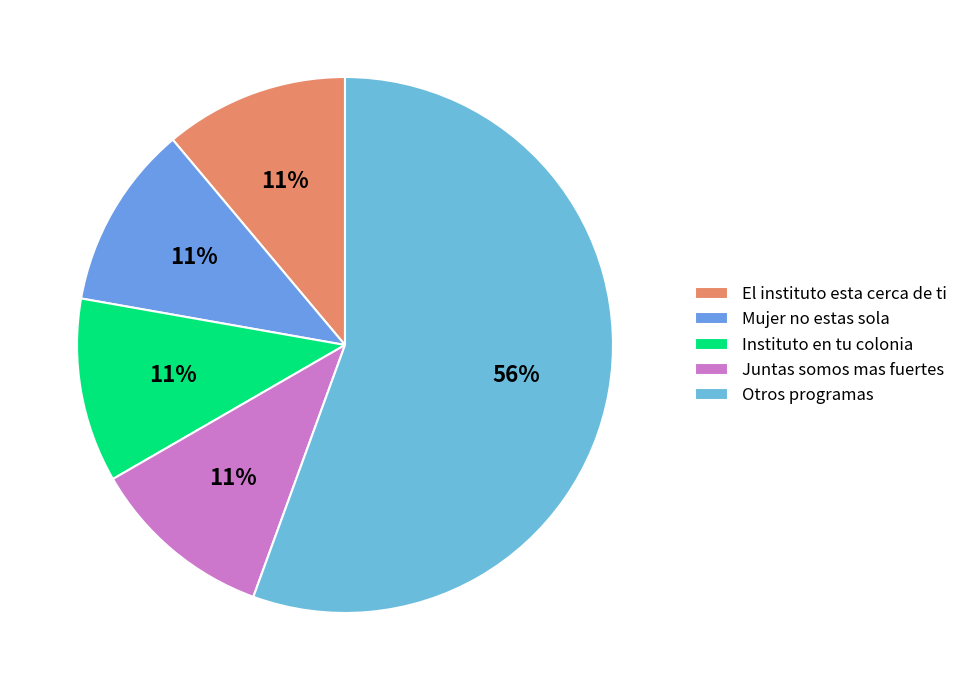

To the nearest percent, what is the average slice percentage?

20%